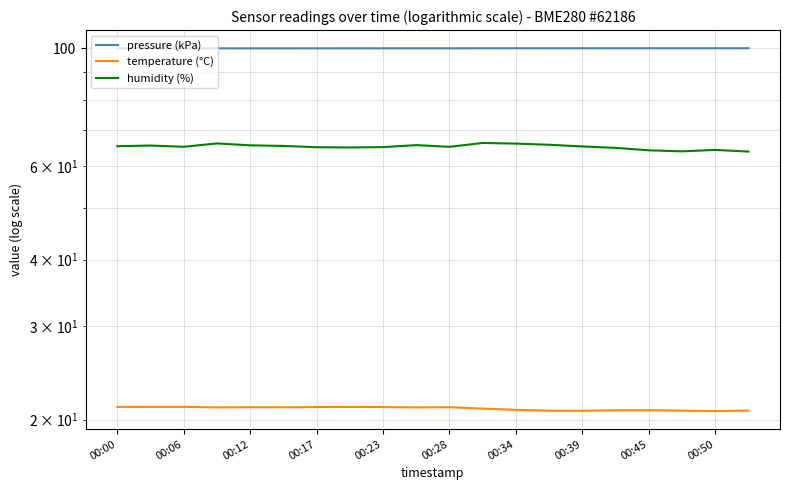

The value of pressure (kPa) at 17 is 166.3. True or false?

False